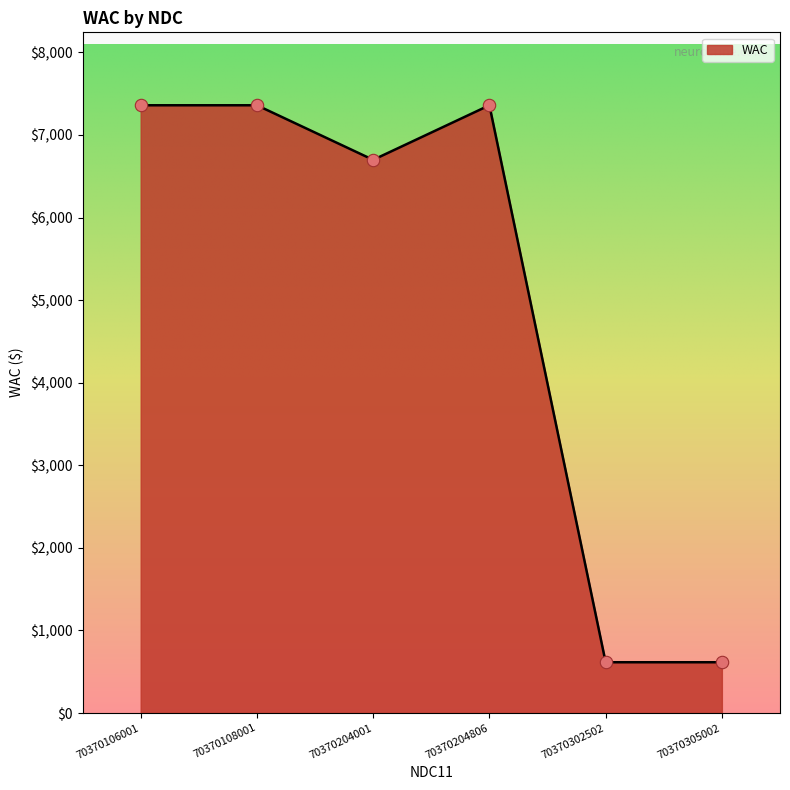

What is the ratio of the value at 70370204001 to the value at 70370204806?

0.9